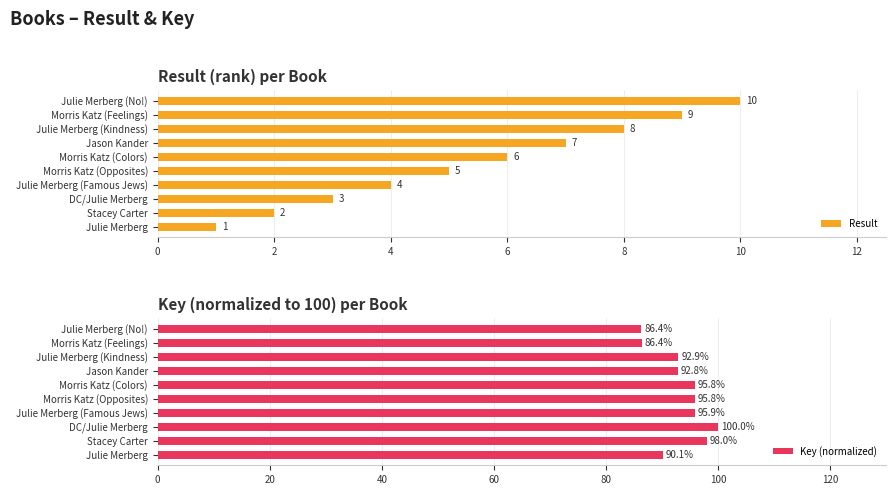

The Key (normalized) series shows 92.9 at Julie Merberg (Kindness). True or false?

True